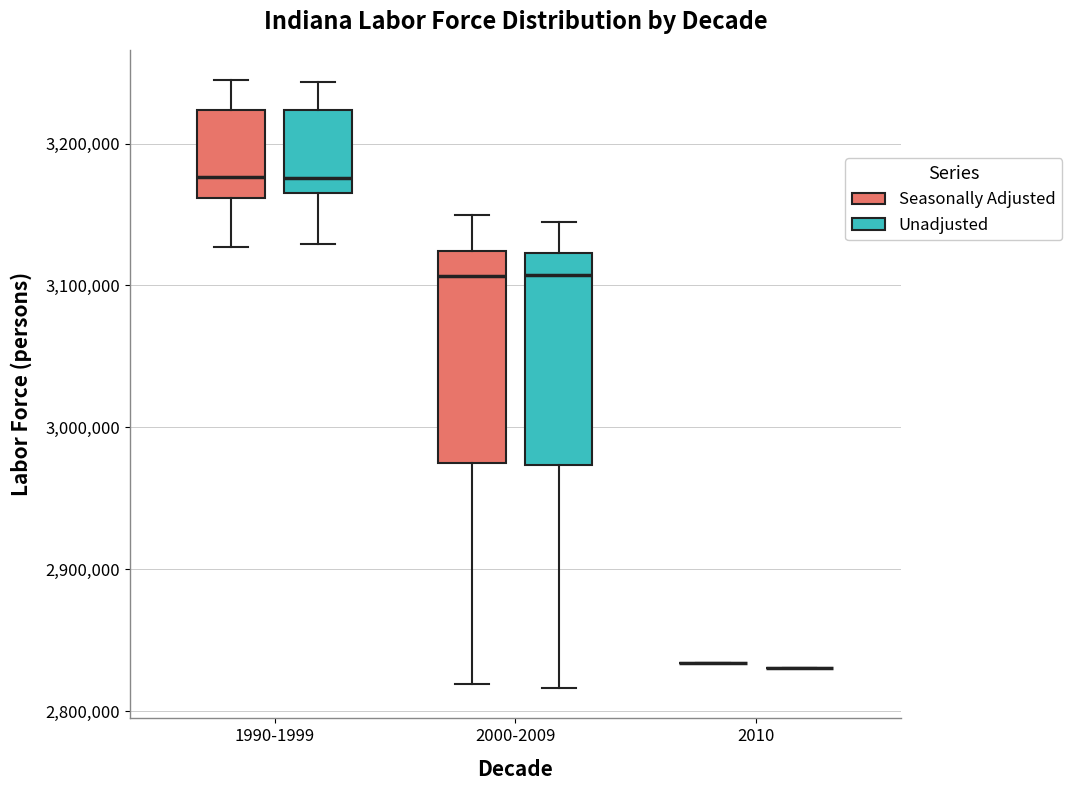

Reading left to right, read every box against the y-axis: the position of its median line, the range the box covers, and the ends of its whiskers. The values are not printed on the chart, so give them approximately, as read against the axis.

1990-1999 (Seasonally Adjusted): median 3180000, box 3160000 to 3220000, whiskers 3130000 to 3240000
1990-1999 (Unadjusted): median 3180000, box 3170000 to 3220000, whiskers 3130000 to 3240000
2000-2009 (Seasonally Adjusted): median 3110000, box 2970000 to 3120000, whiskers 2820000 to 3150000
2000-2009 (Unadjusted): median 3110000, box 2970000 to 3120000, whiskers 2820000 to 3140000
2010 (Seasonally Adjusted): box collapsed to a line at 2830000, whiskers 2830000 to 2830000
2010 (Unadjusted): box collapsed to a line at 2830000, whiskers 2830000 to 2830000